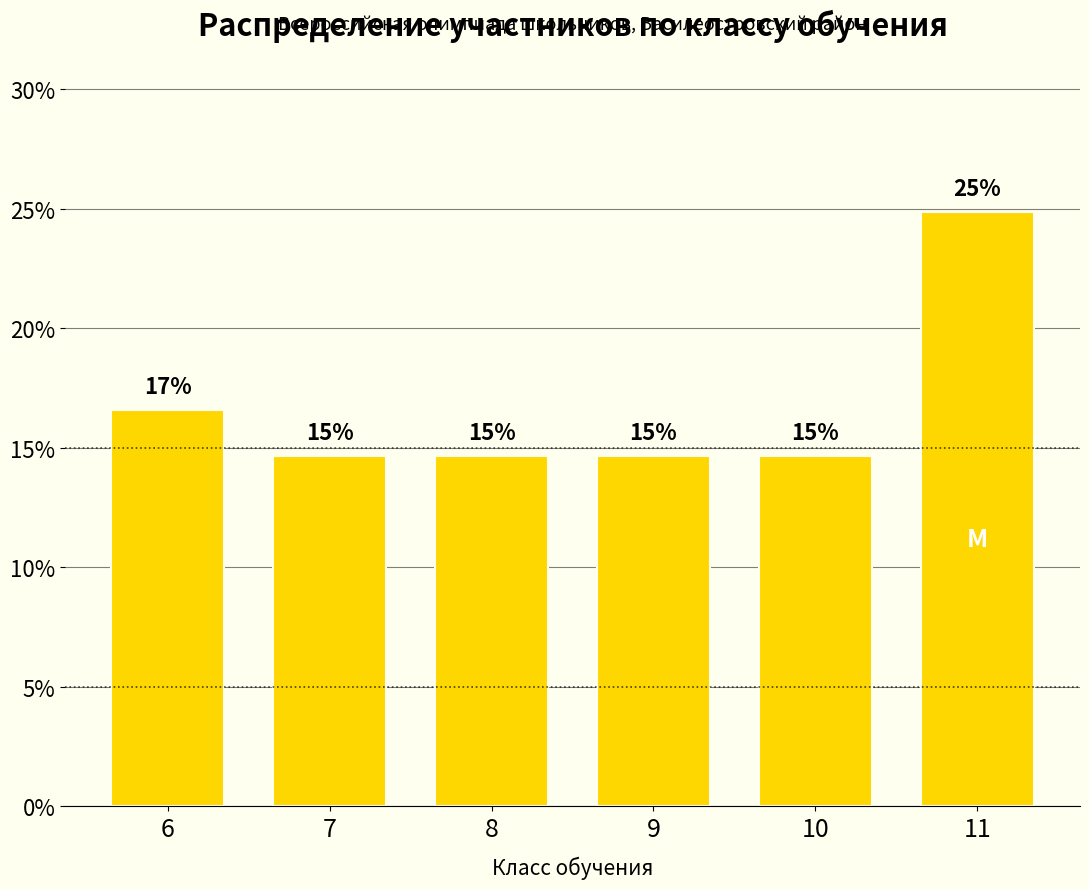

Are the bars horizontal?

No